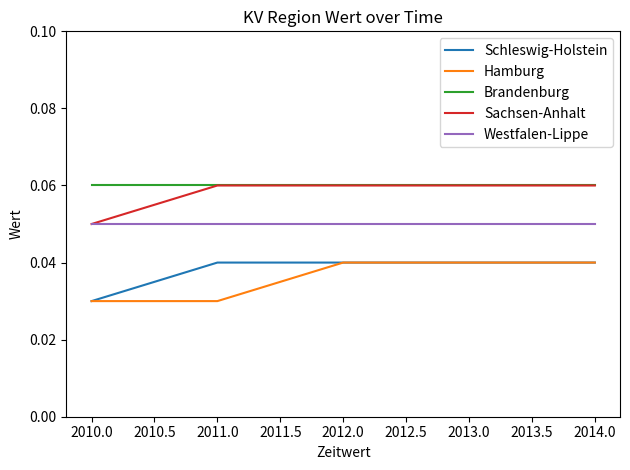

Where is Sachsen-Anhalt nearest to the value 0?

2010.0